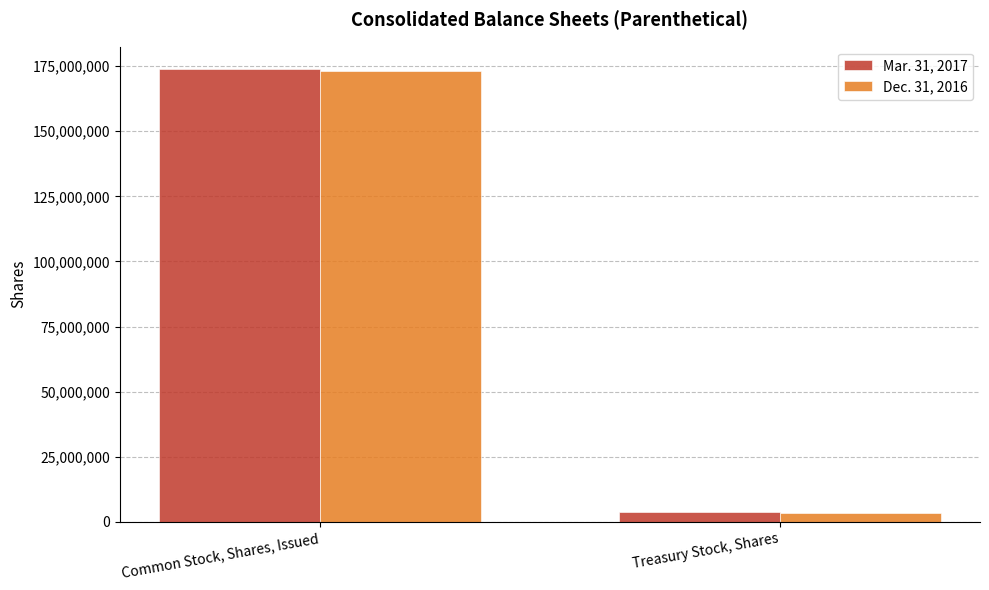

Reading left to right, transcribe all the data shown in this chart.

Mar. 31, 2017: 173779363	3685461
Dec. 31, 2016: 173221845	3497742